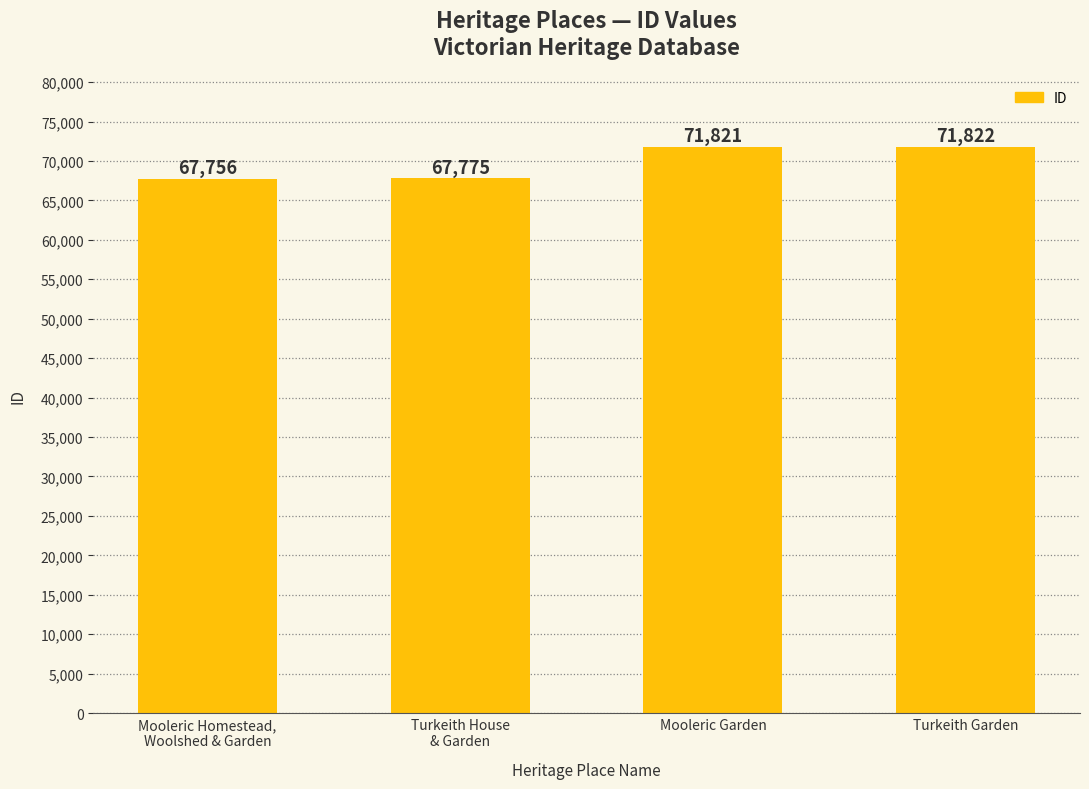

How many distinct data groups are displayed?

1